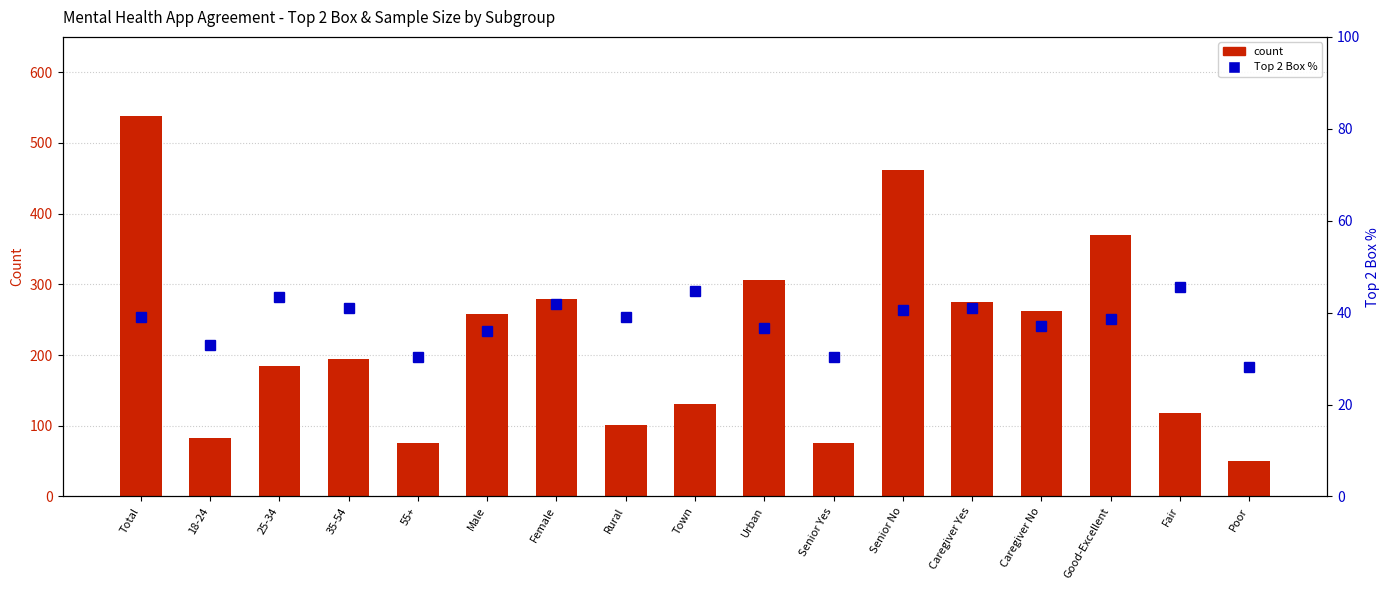

What is the value of the count bar at the 8th from the left?

100.7